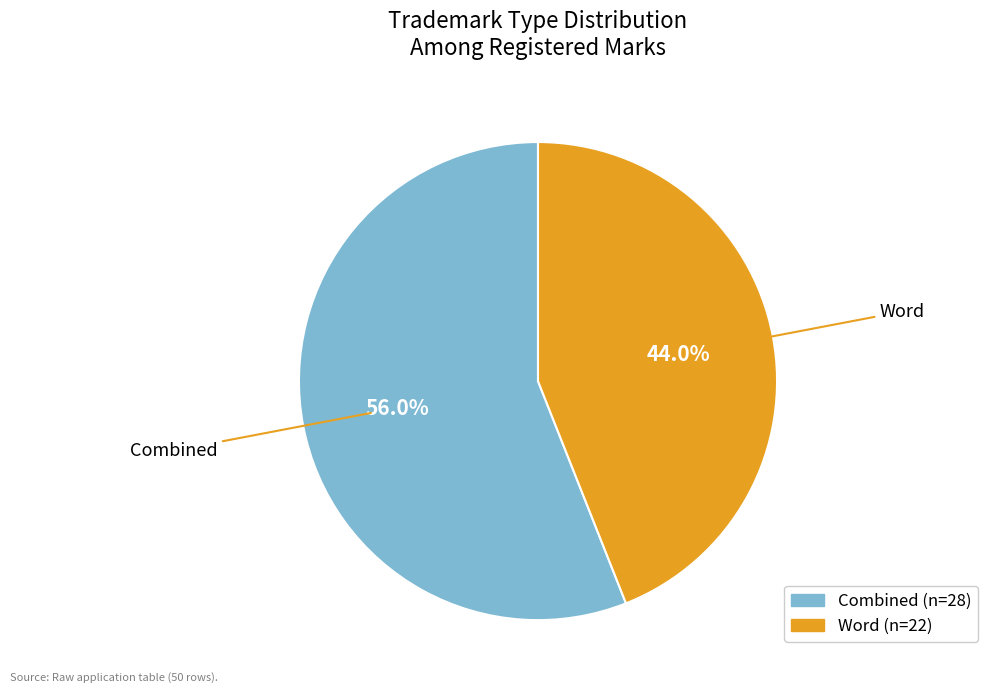

Which slice is the smallest?

Word